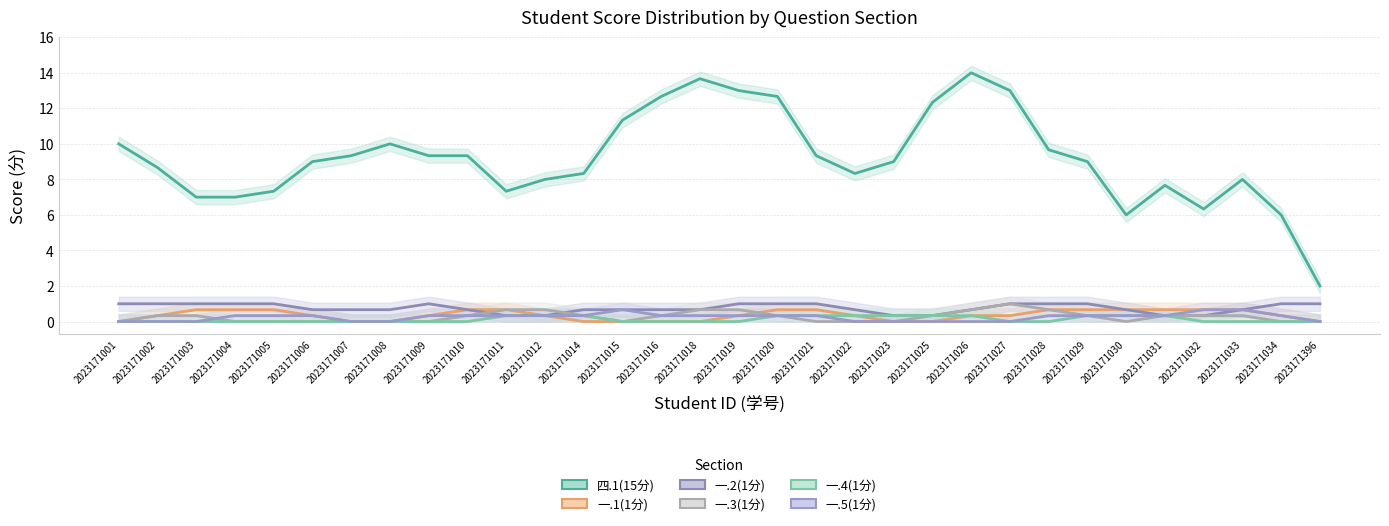

What is the difference between the second highest and minimum values in the 一.4(1分) series?

0.3